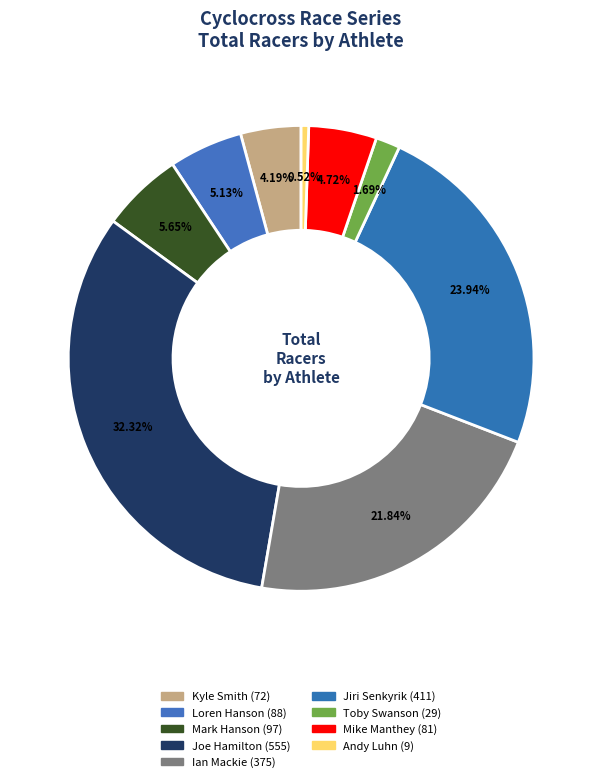

Count the number of slices in the pie.

9